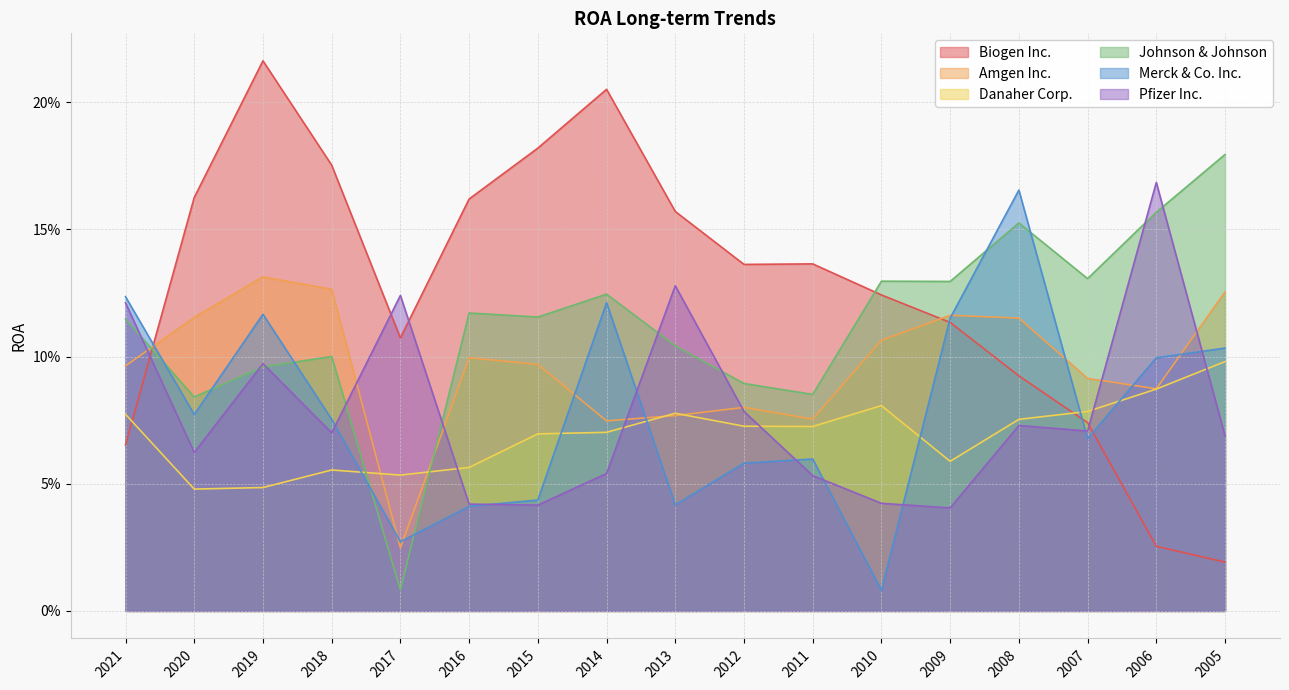

At which category is the sum across all series the highest?

2019